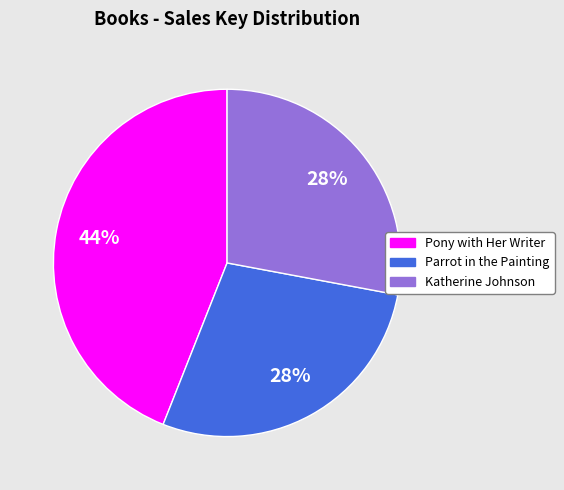

The Pony with Her Writer slice represents 56% of the pie. True or false?

False